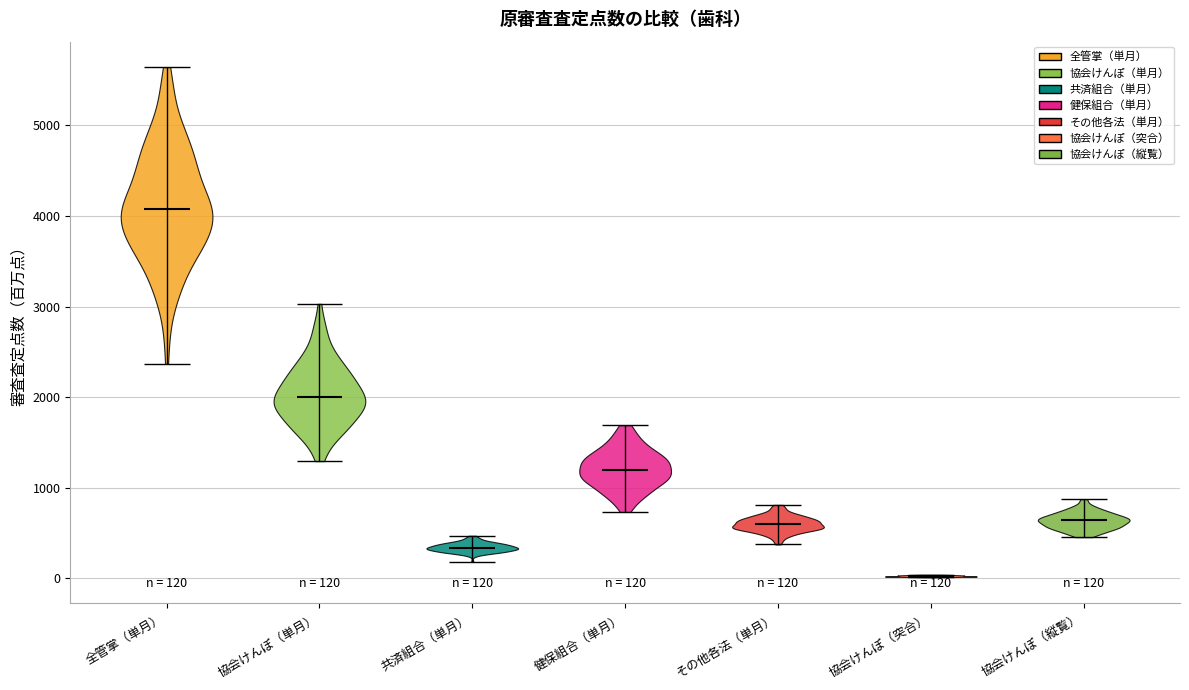

Which violin has the lowest median line?

協会けんぽ（突合）